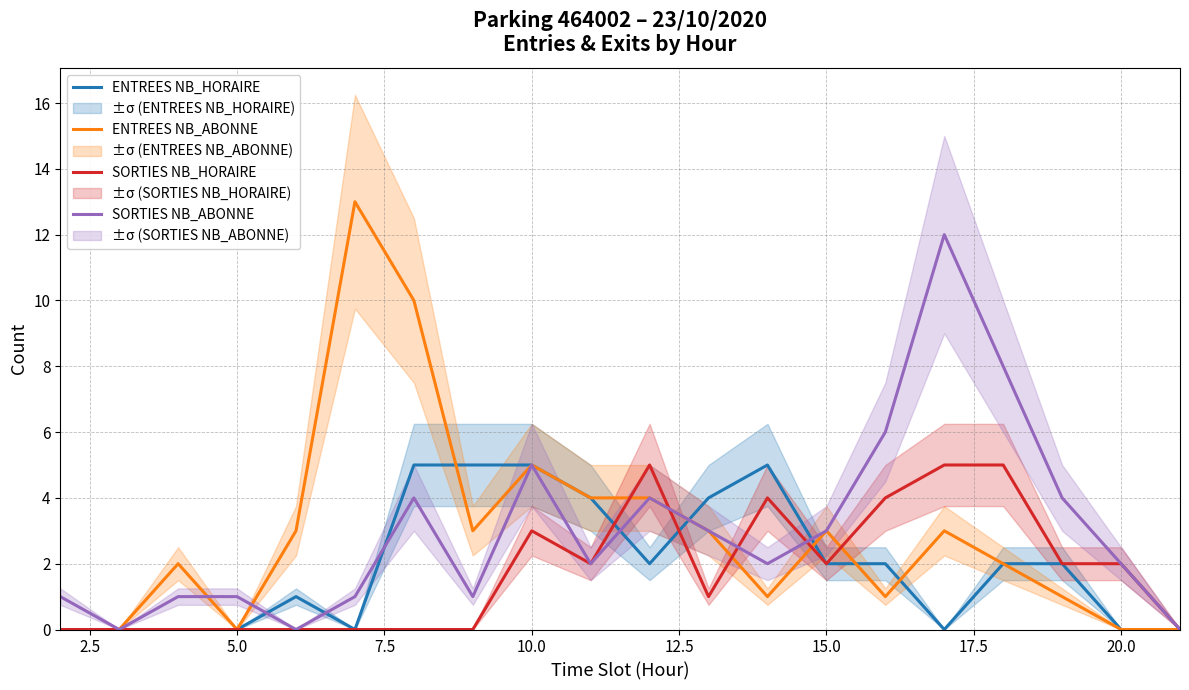

Is it true that SORTIES NB_HORAIRE equals 3 at 10.0?

True